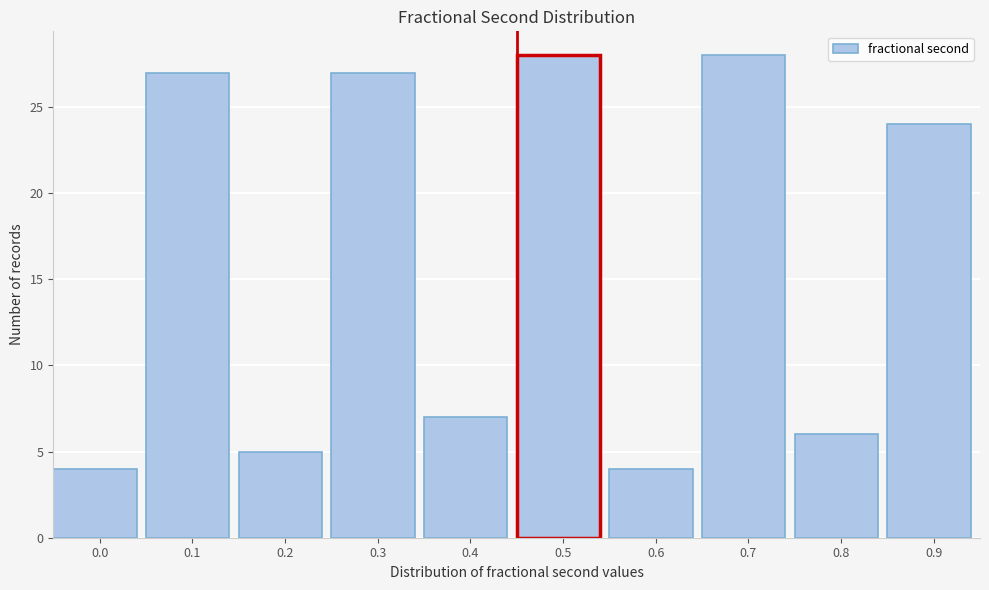

Reading left to right, extract all data points from this chart.

4	27	5	27	7	28	4	28	6	24